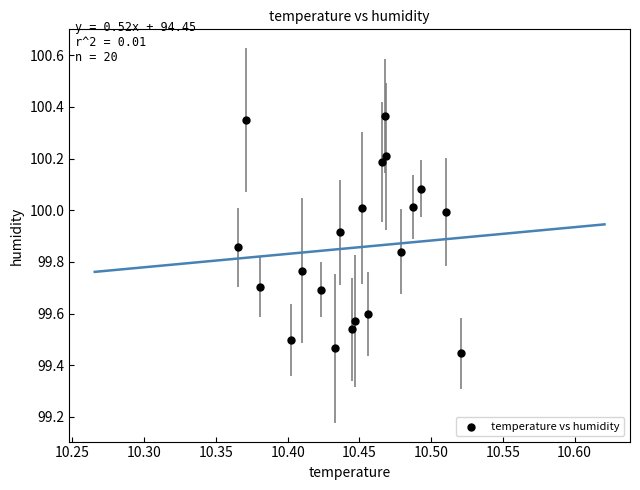

What is the range of Y values (max minus min)?

0.9